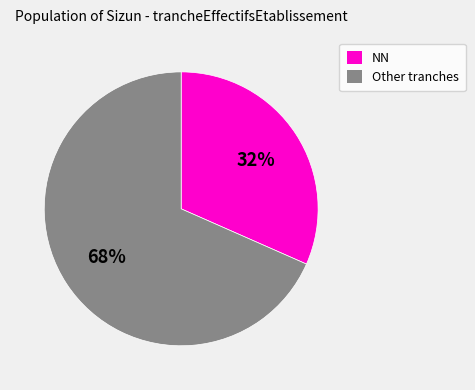

Count the number of slices in the pie.

2